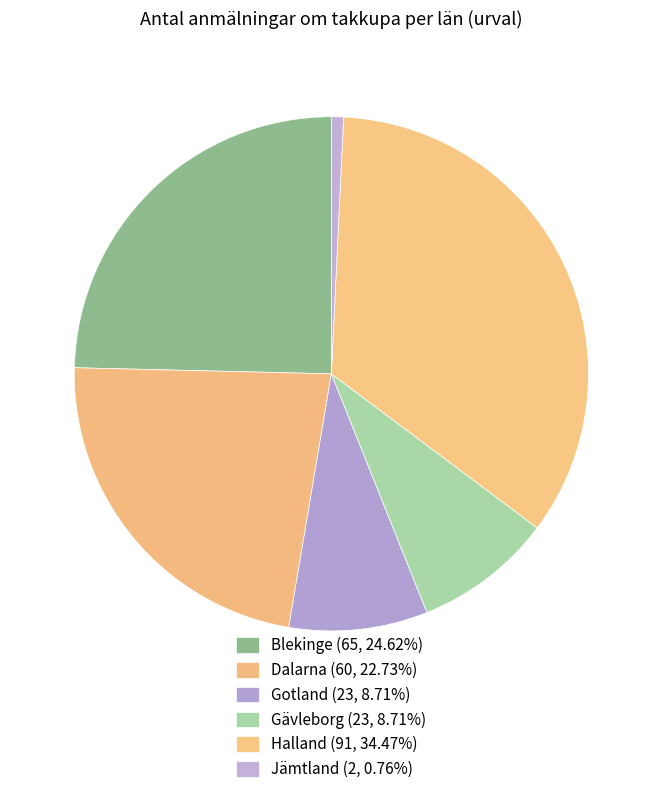

Combined, do Dalarna and Blekinge account for over 50%?

No